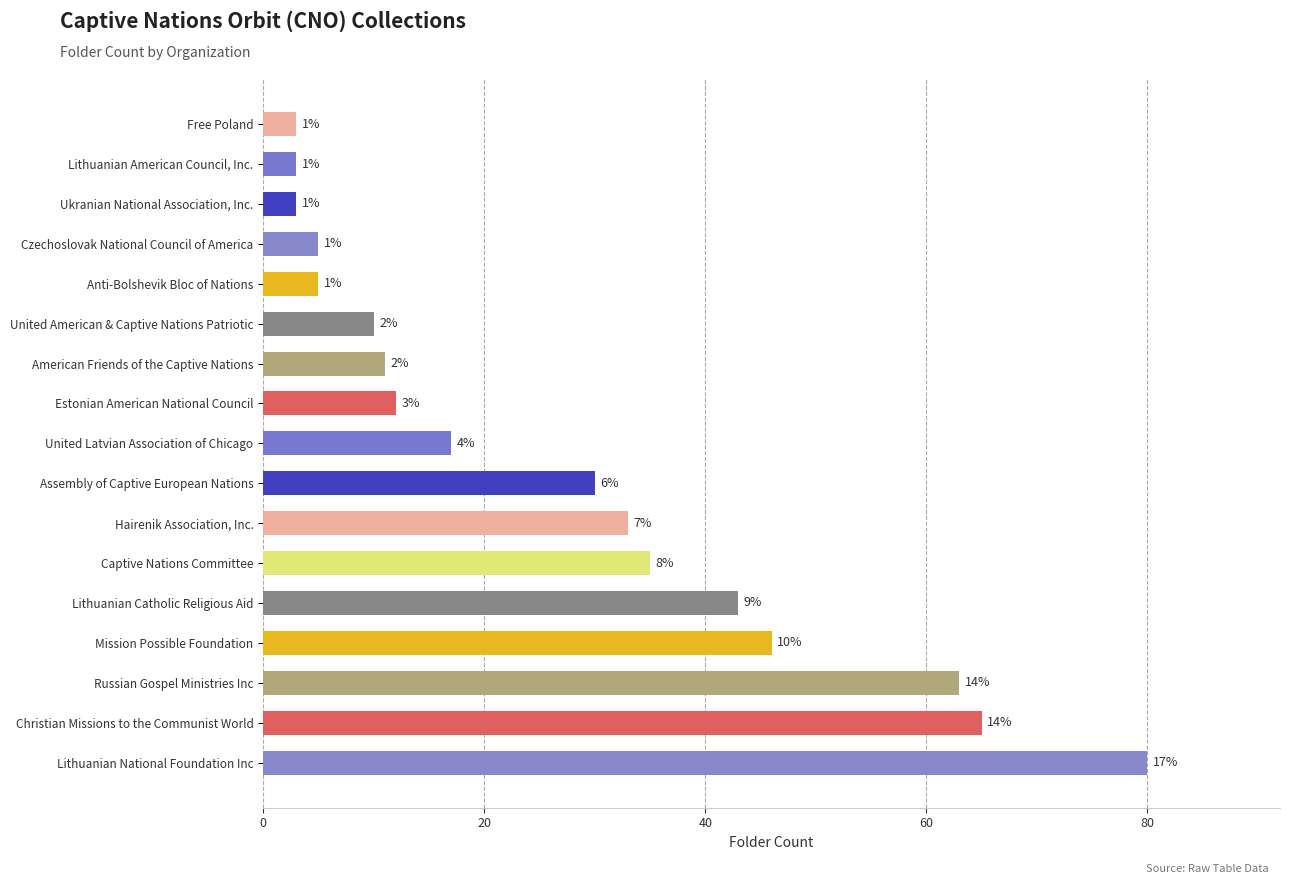

Does the chart contain any negative values?

No